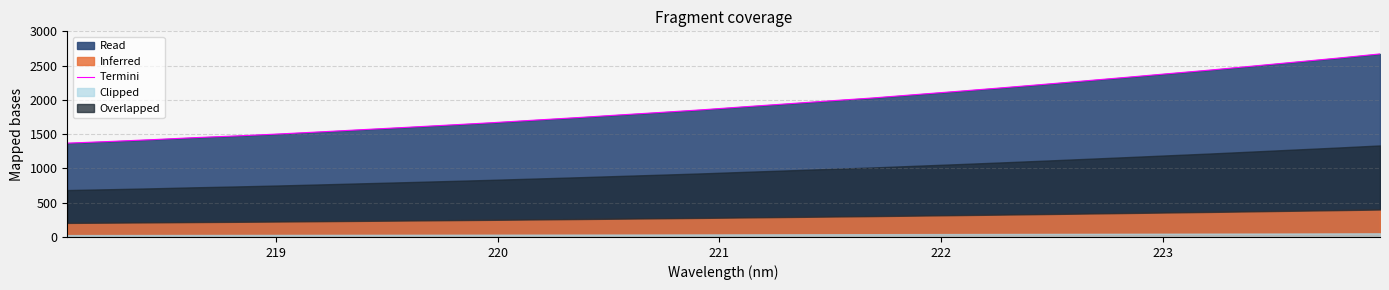

Reading left to right, what are all the values shown in this chart?

1368.7	1393.2	1419.6	1449.0	1474.4	1502.9	1534.4	1567.0	1599.2	1632.7	1666.4	1703.6	1740.1	1779.1	1817.2	1856.3	1900.5	1942.8	1986.0	2027.5	2076.2	2123.8	2172.9	2223.8	2276.3	2328.8	2382.8	2436.0	2493.5	2551.6	2609.3	2670.5